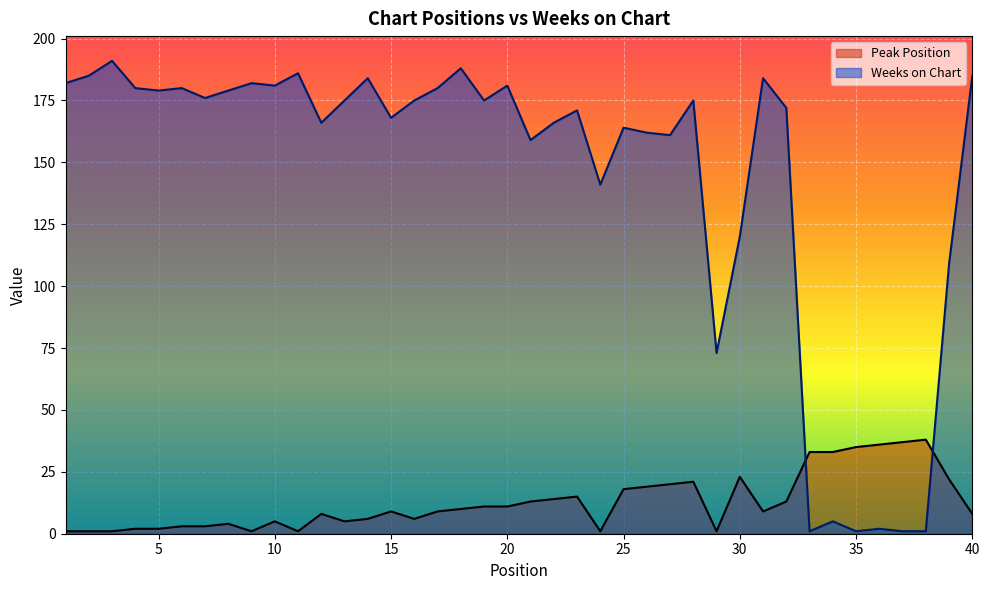

Is it true that Weeks on Chart equals 168 at 15?

True